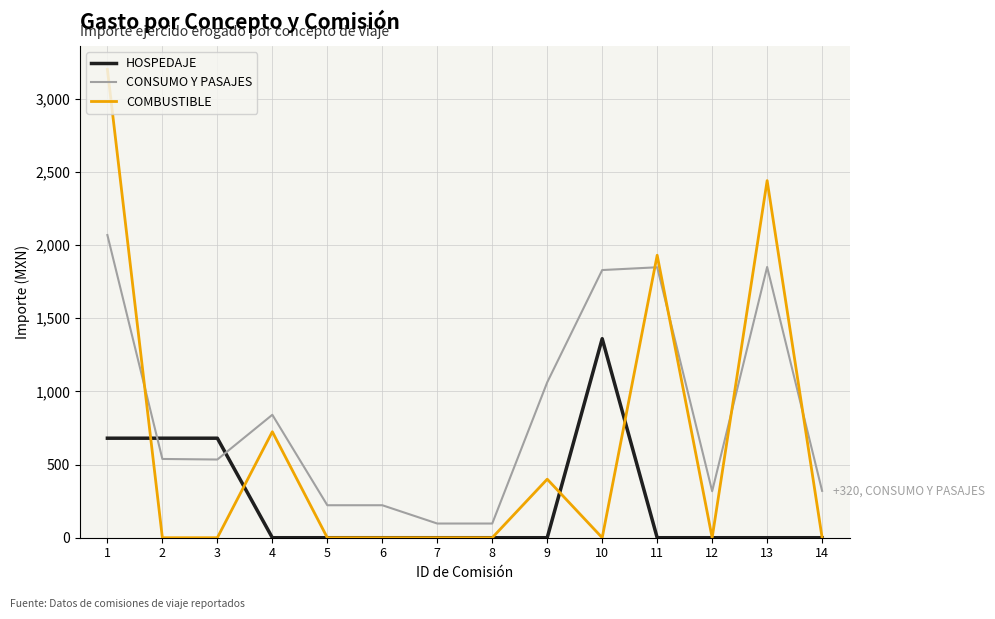

Is the value of HOSPEDAJE at 14 greater than the value of CONSUMO Y PASAJES at 5?

No